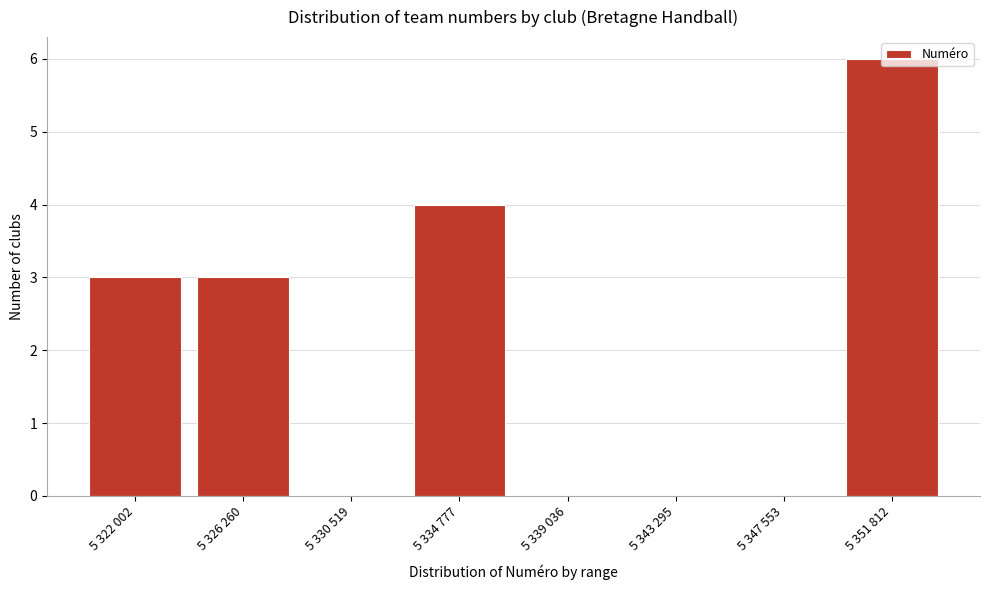

Between 5 326 260 and 5 334 777, which is larger?

5 334 777